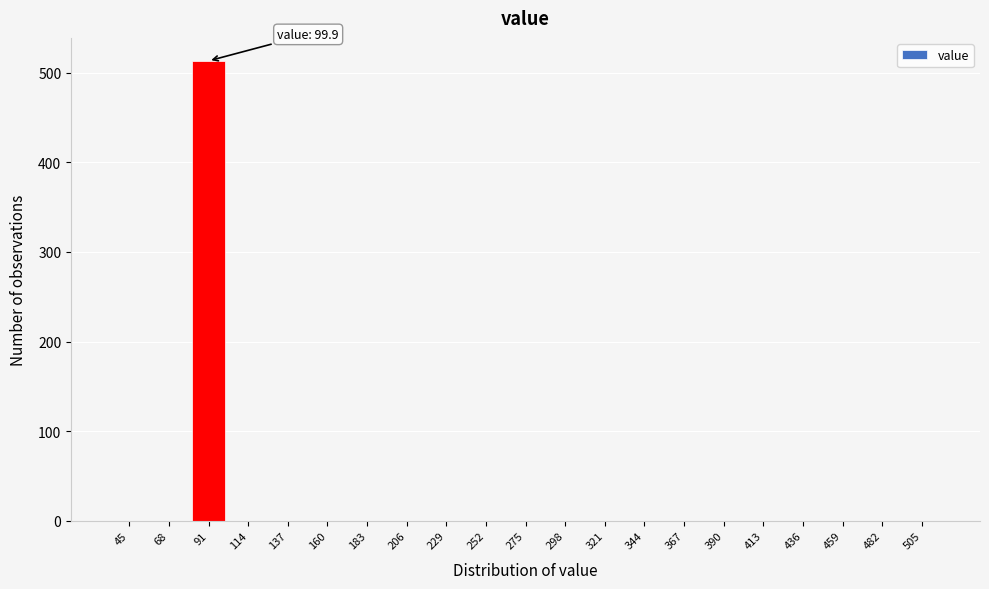

Reading left to right, transcribe all the data shown in this chart.

45=0	68=0	91=513	114=0	137=0	160=0	183=0	206=0	229=0	252=0	275=0	298=0	321=0	344=0	367=0	390=0	413=0	436=0	459=0	482=0	505=0